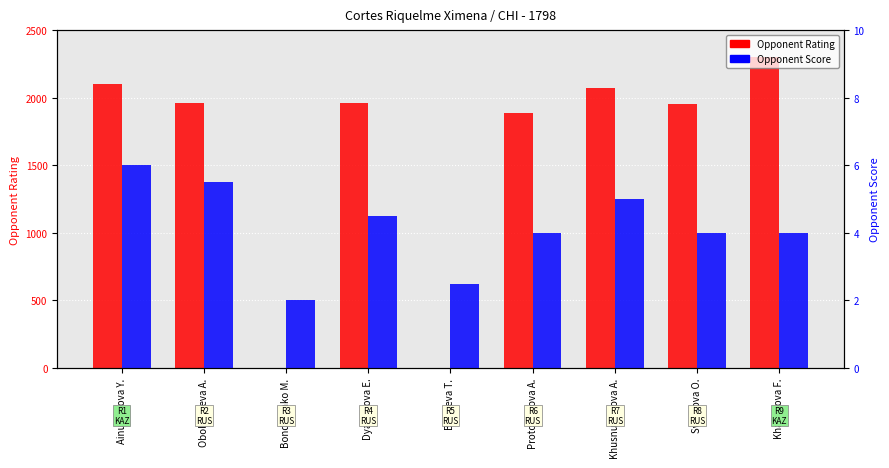

At how many categories does at least one series exceed 1360?

7